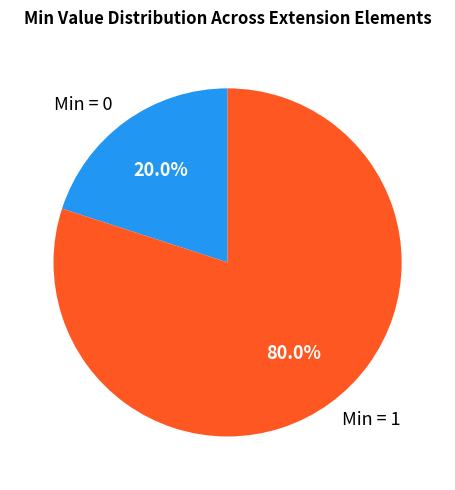

Combined, do Min = 0 and Min = 1 account for over 50%?

Yes